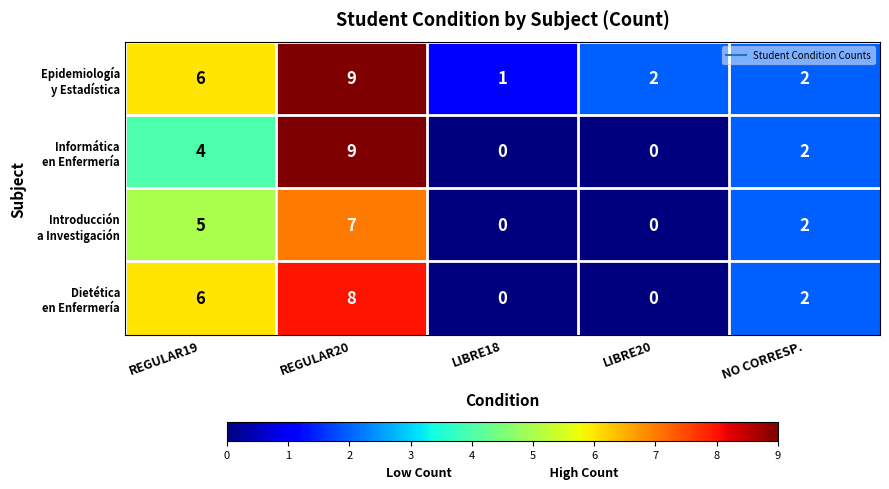

What is the greatest value displayed?

9